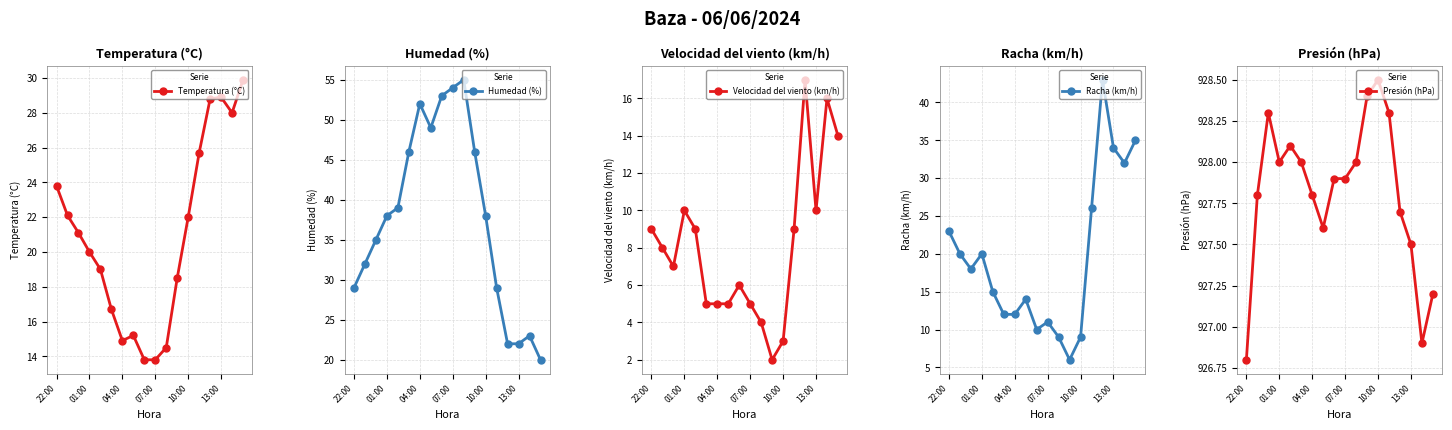

Is it true that Temperatura (°C) equals 28.9 at 13:00?

True